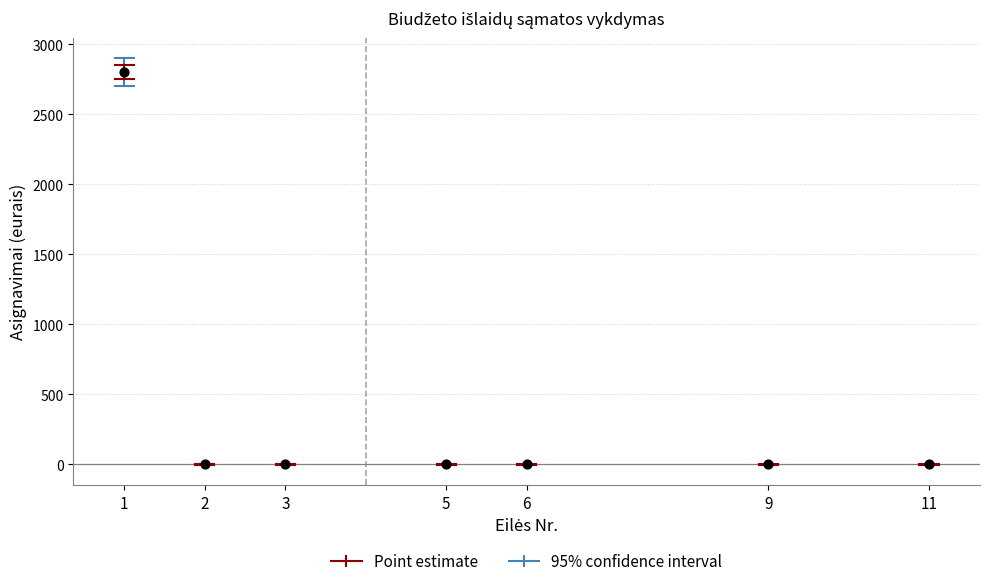

What is the range of Y values (max minus min)?

2800